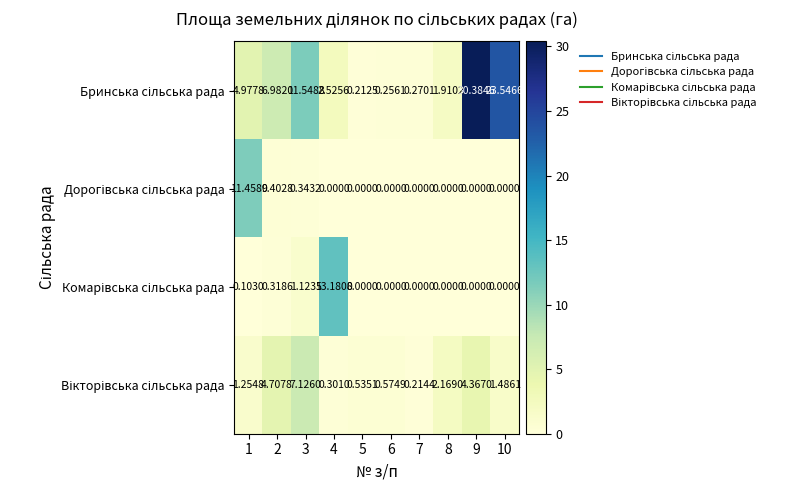

Count the number of categories in the chart.

10